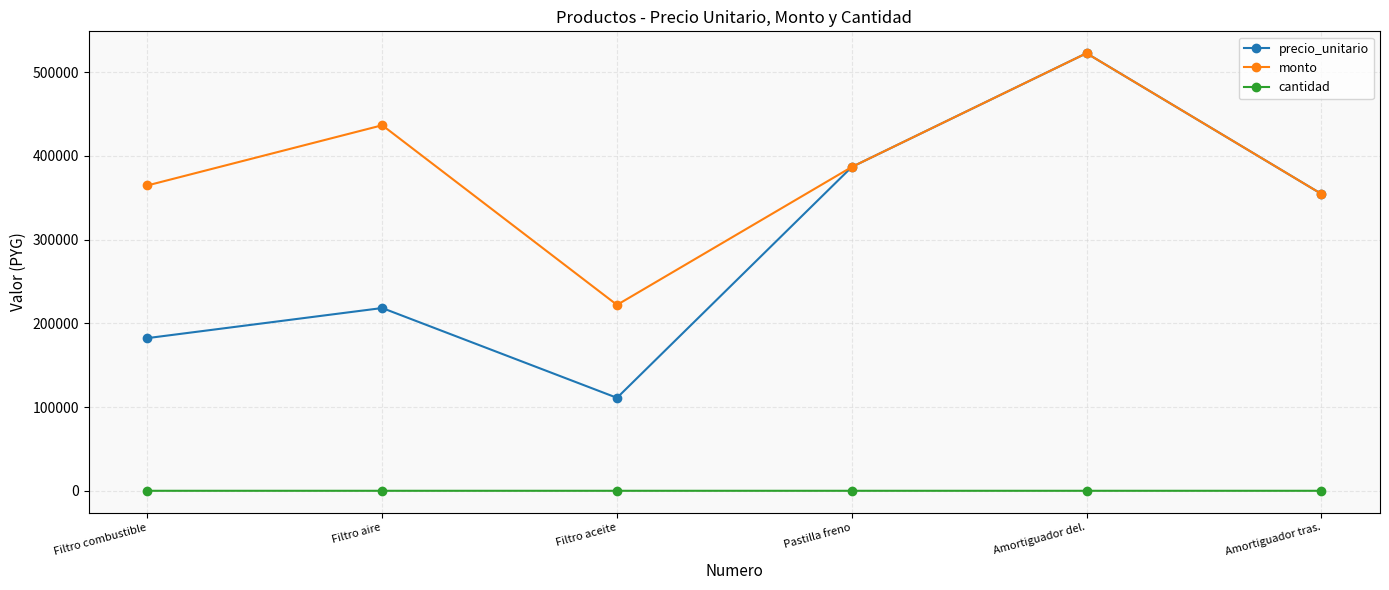

What is the lowest value of the precio_unitario series?

111010